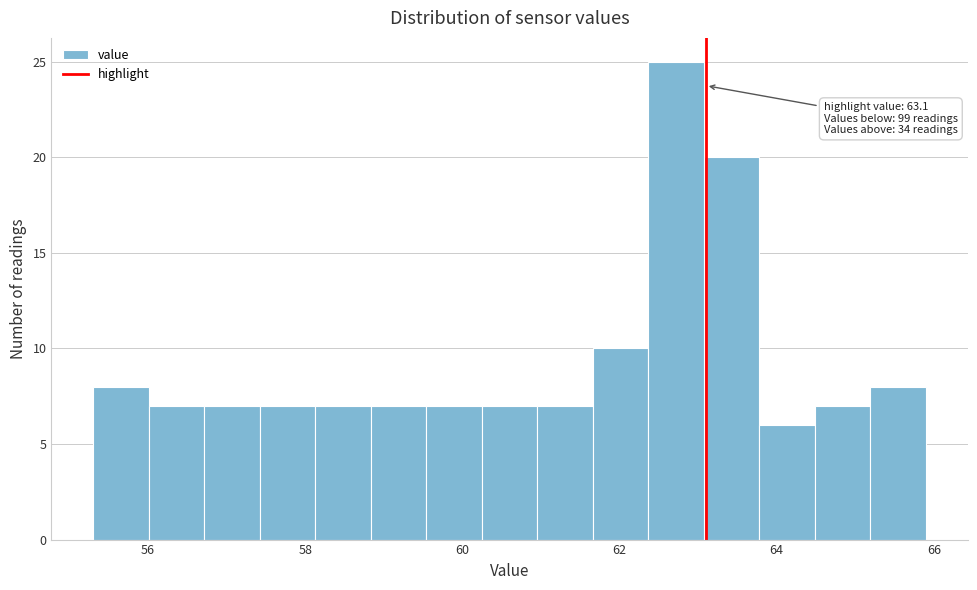

Around what value on the x-axis is the tallest bar? Give the approximate position of its centre, as read against the axis.

62.8